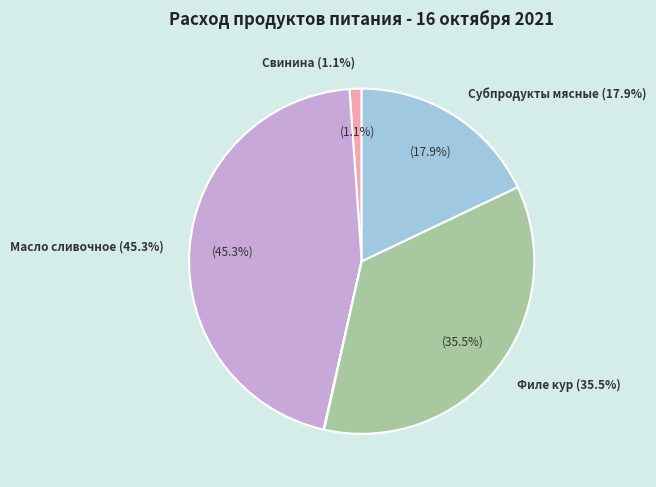

True or false: Свинина accounts for 99% of the total.

False